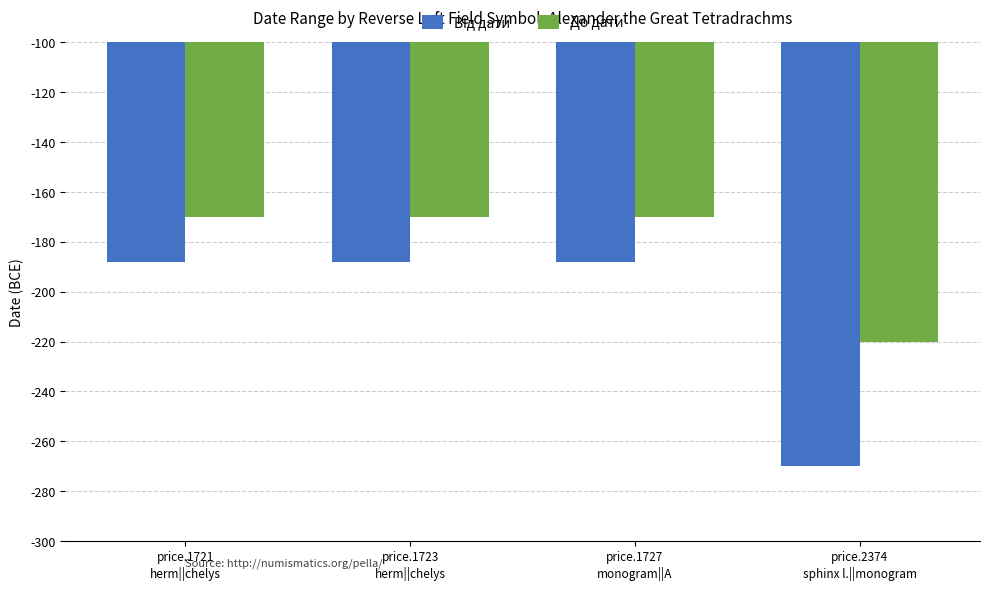

The До дати series shows -170 at price.1721
herm||chelys. True or false?

True